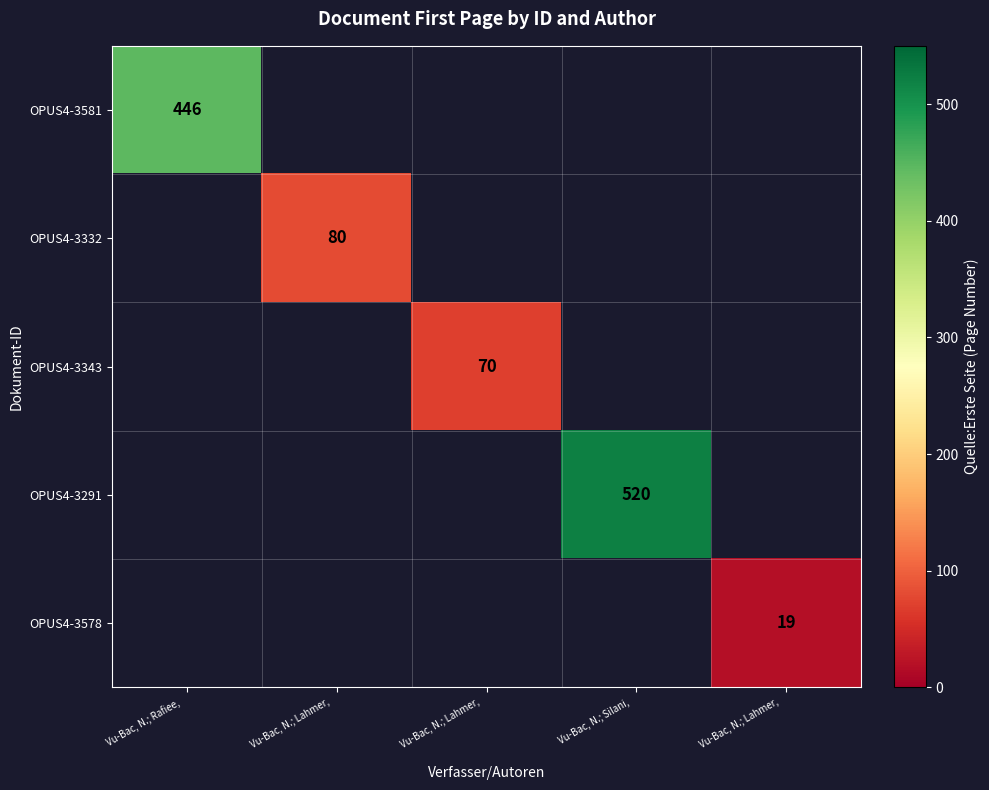

Is the value of OPUS4-3581 at Vu-Bac, N.; Lahmer, greater than the value of OPUS4-3578 at Vu-Bac, N.; Silani,?

No